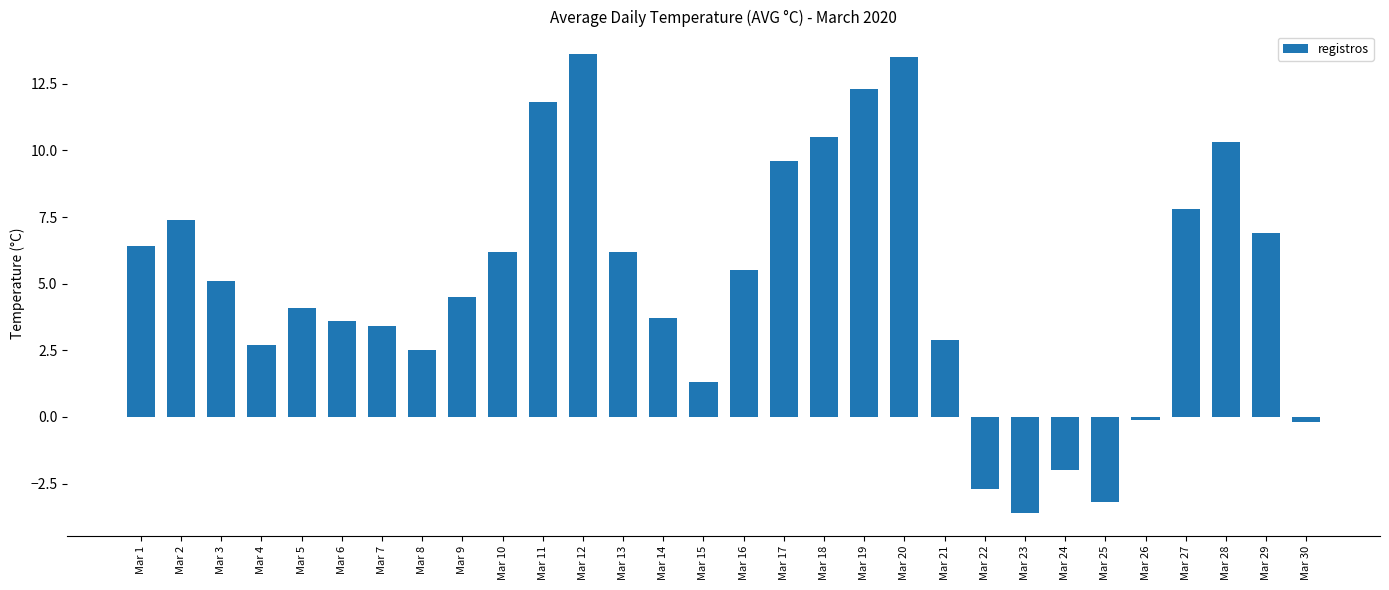

What is the minimum value shown in the chart?

-3.6